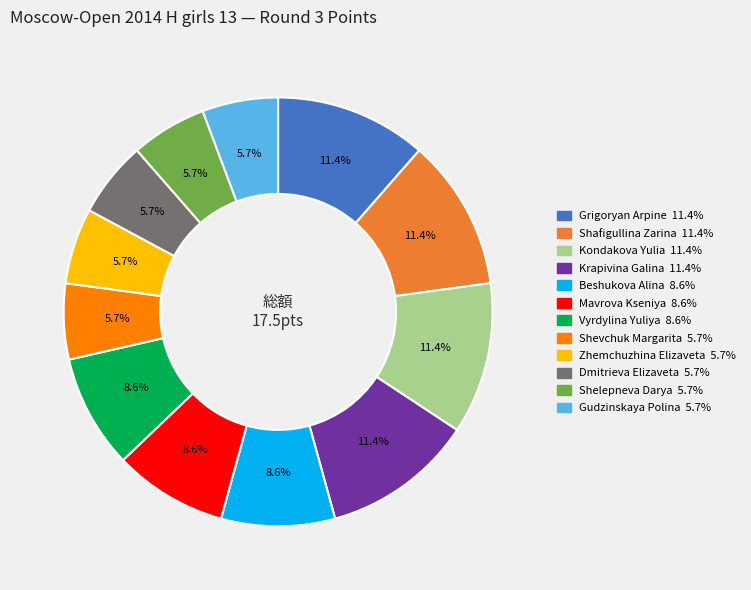

Approximately how many times larger is the value at Shelepneva Darya compared to Zhemchuzhina Elizaveta?

1.0